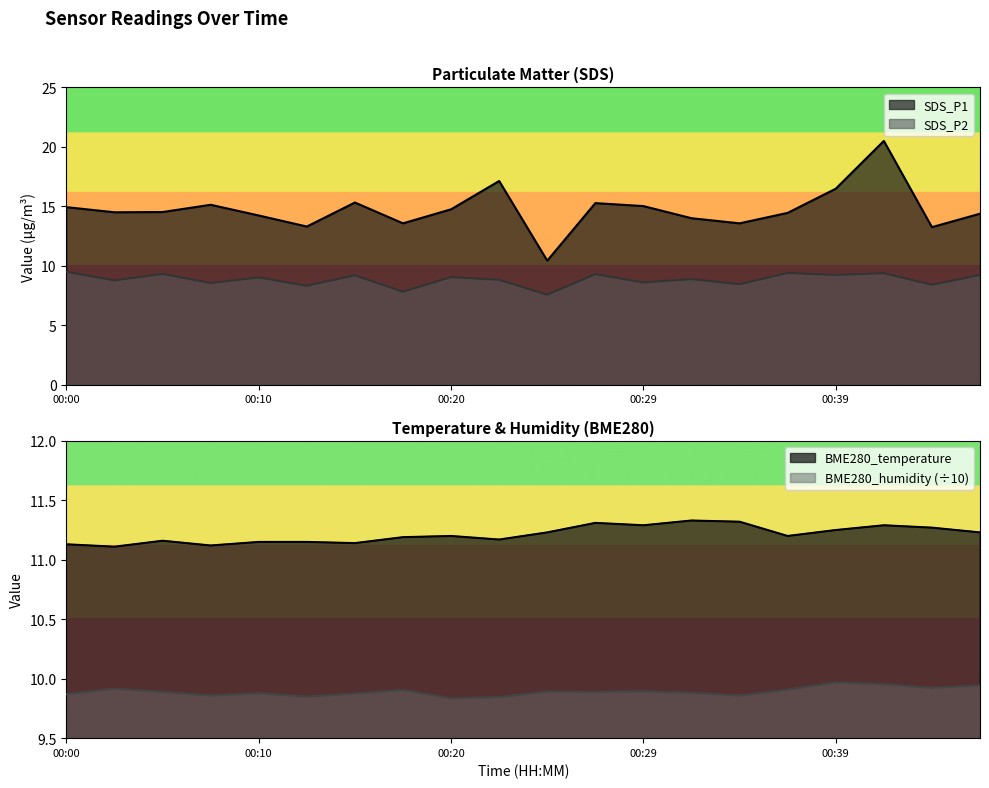

Which series has the widest spread of values?

SDS_P1